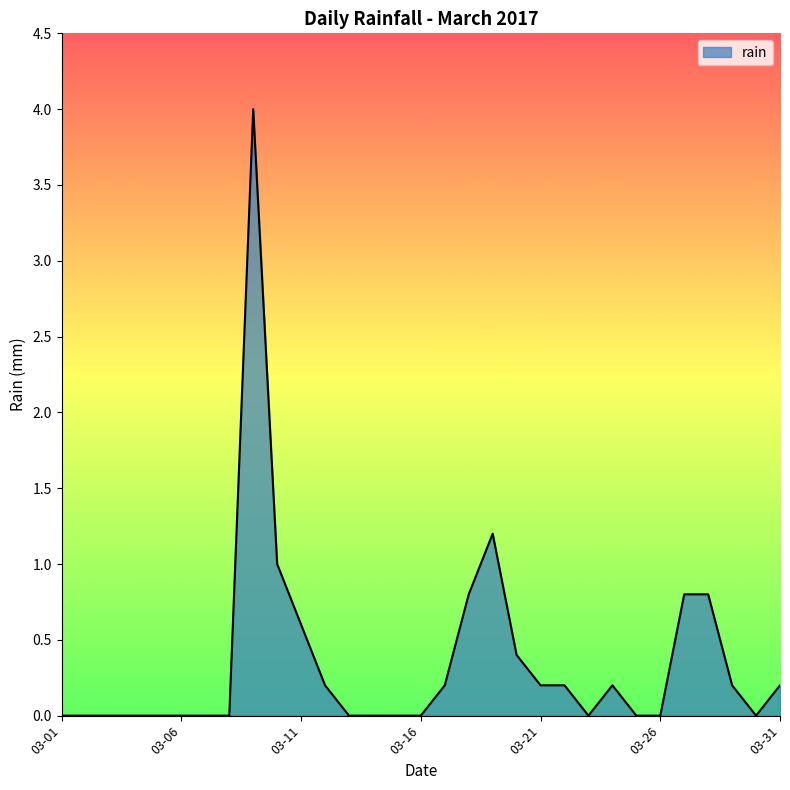

What is the greatest value displayed?

4.0